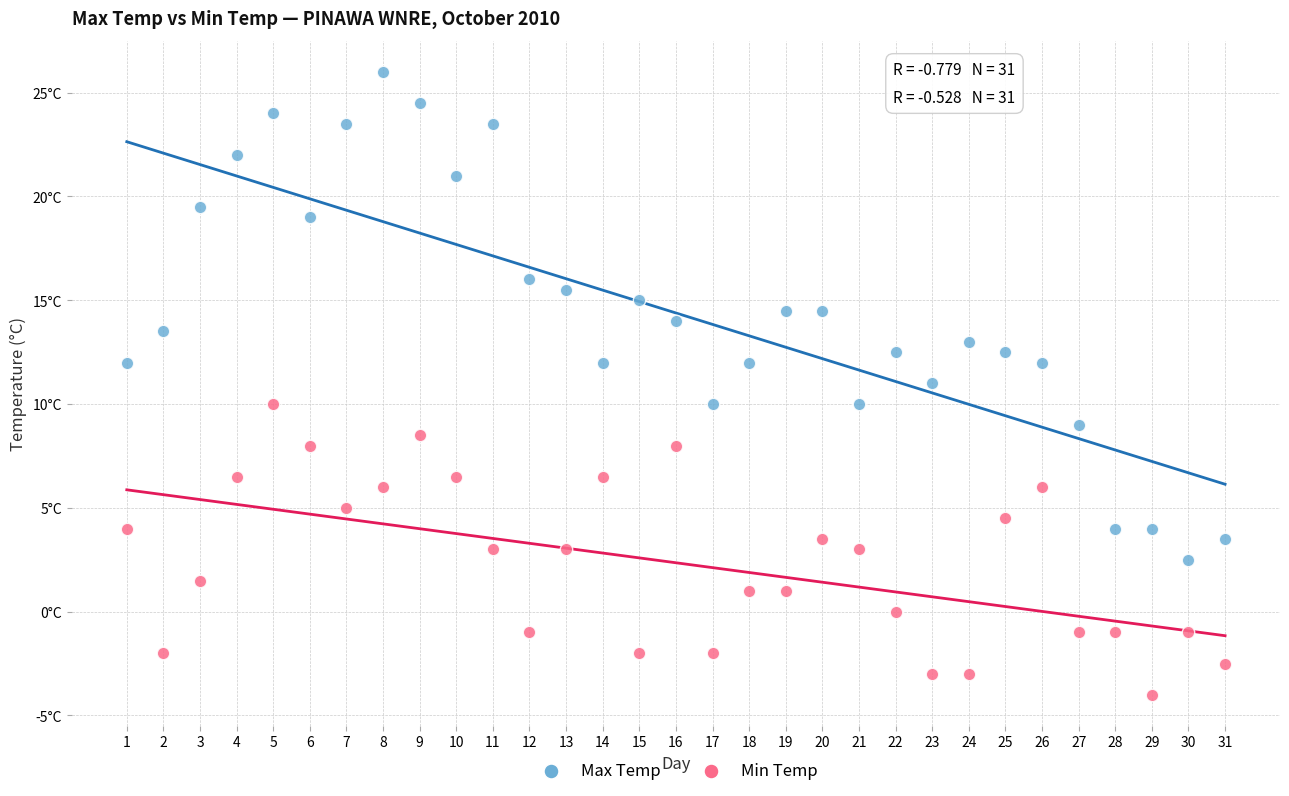

Which series reaches the minimum Y coordinate?

Min Temp